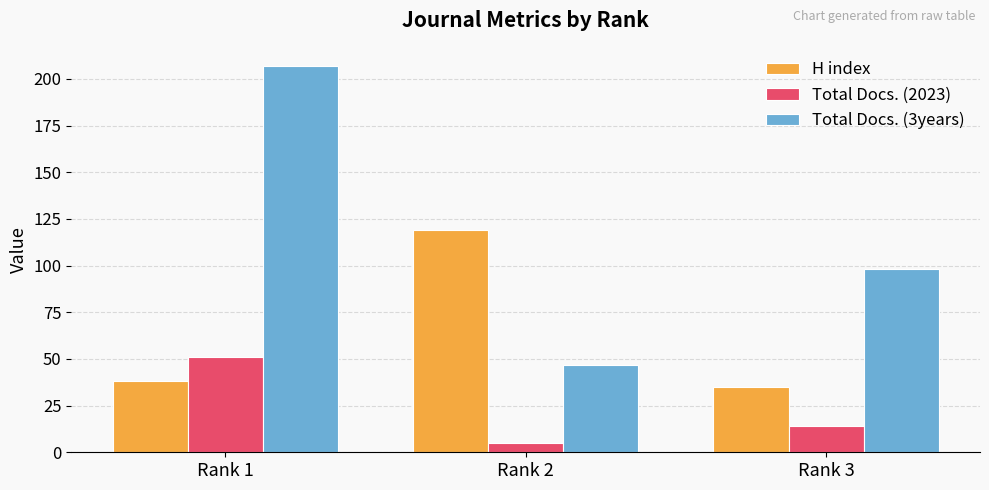

How many groups of bars are there?

3